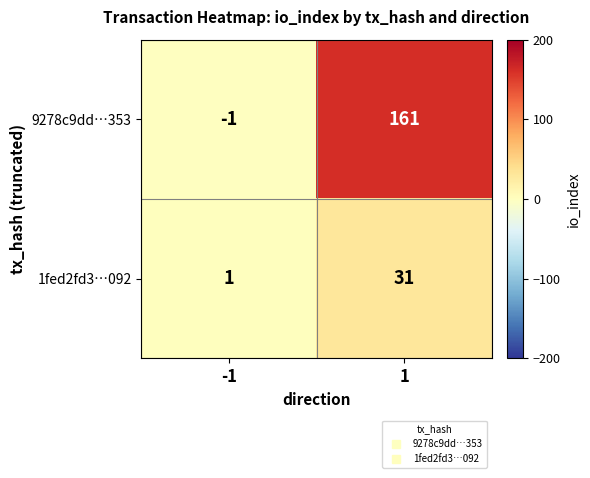

What is the sum of the 9278c9dd…353 values at -1 and 1?

160